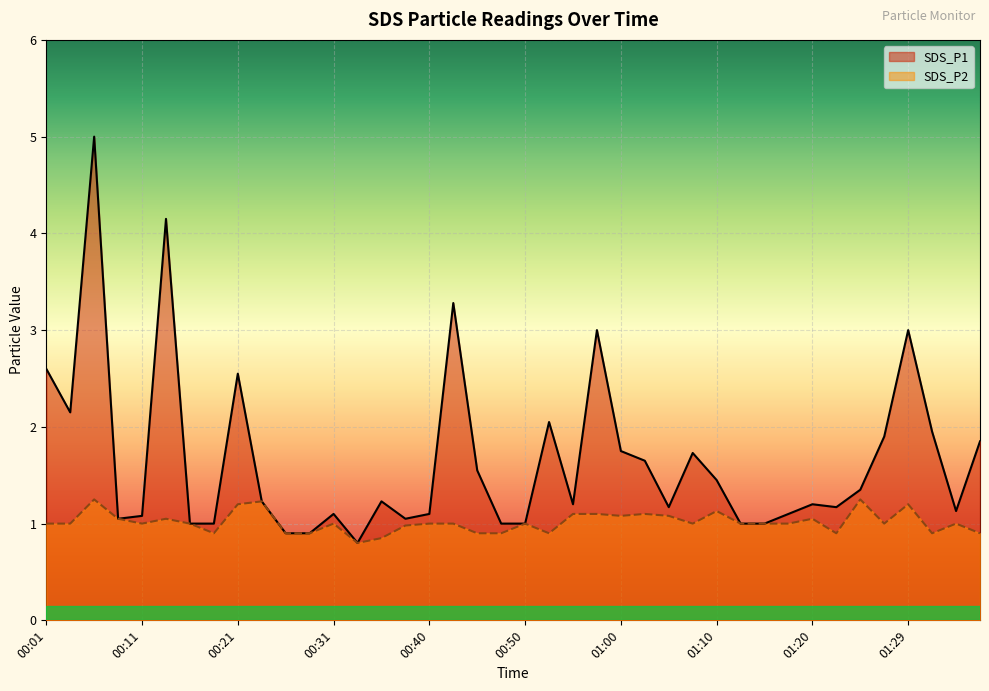

True or false: SDS_P2 has a value of 0.8 at 00:36.

True